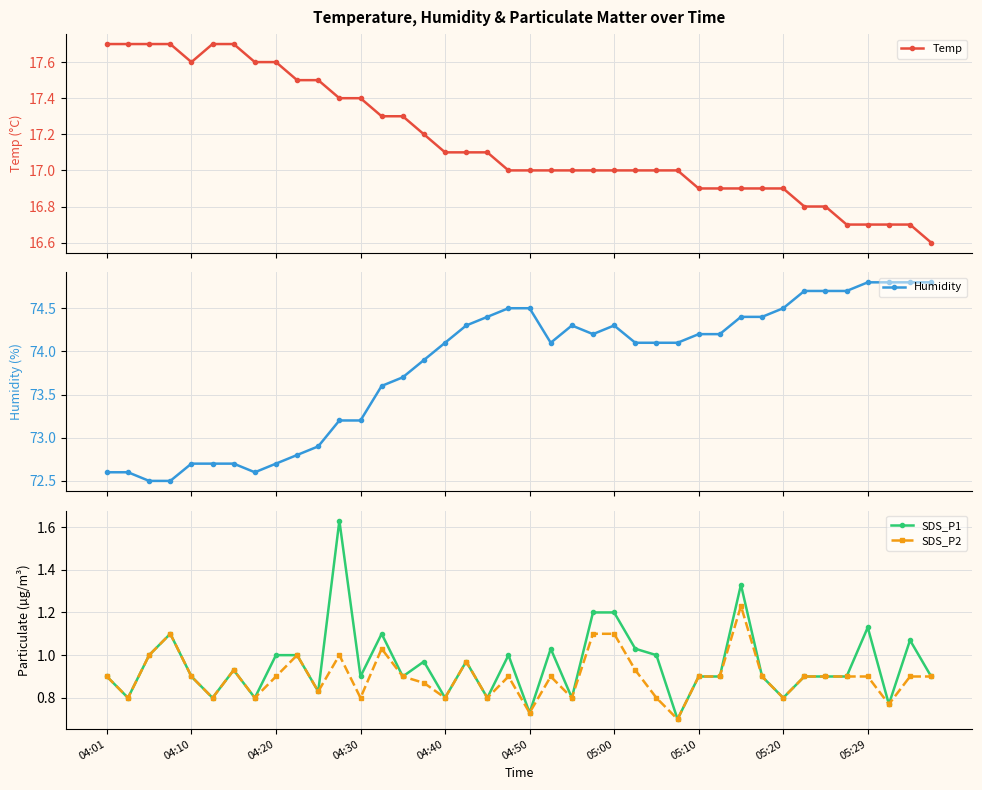

What is the difference between the highest and lowest values at 33?

73.8